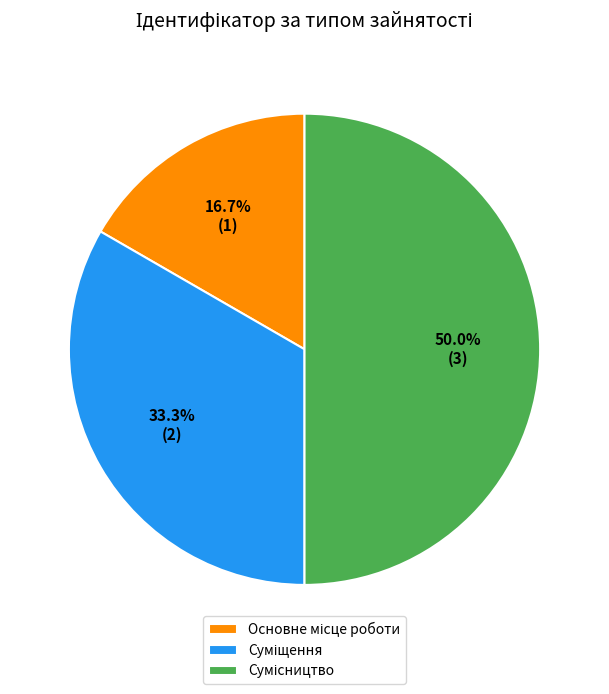

Is there a majority slice in this chart?

No